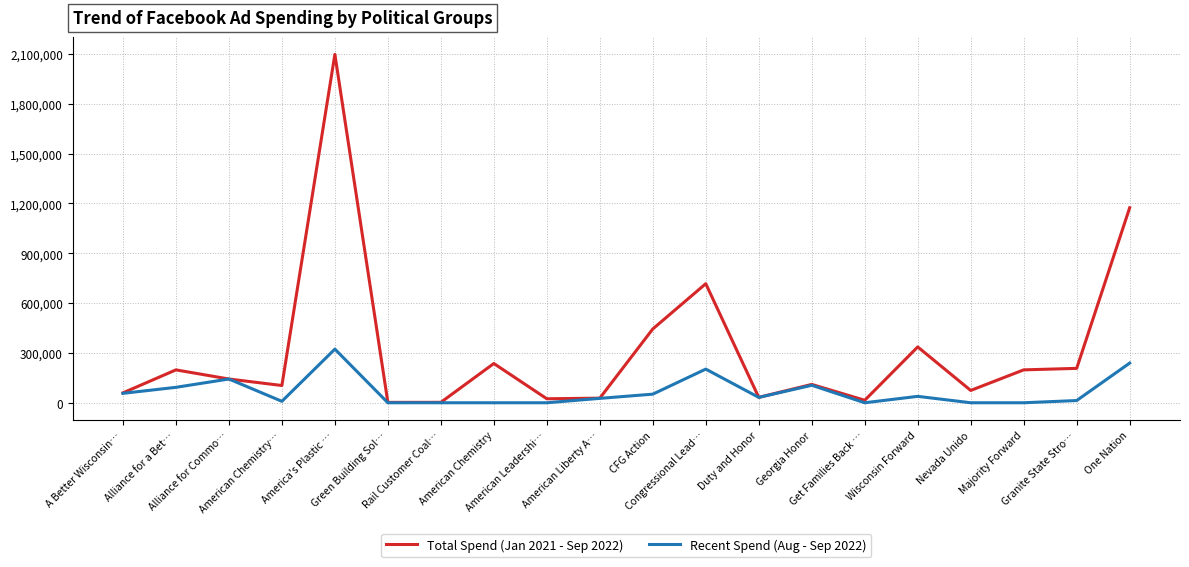

At which category does Total Spend (Jan 2021 - Sep 2022) reach its first local peak?

Alliance for a Bet…